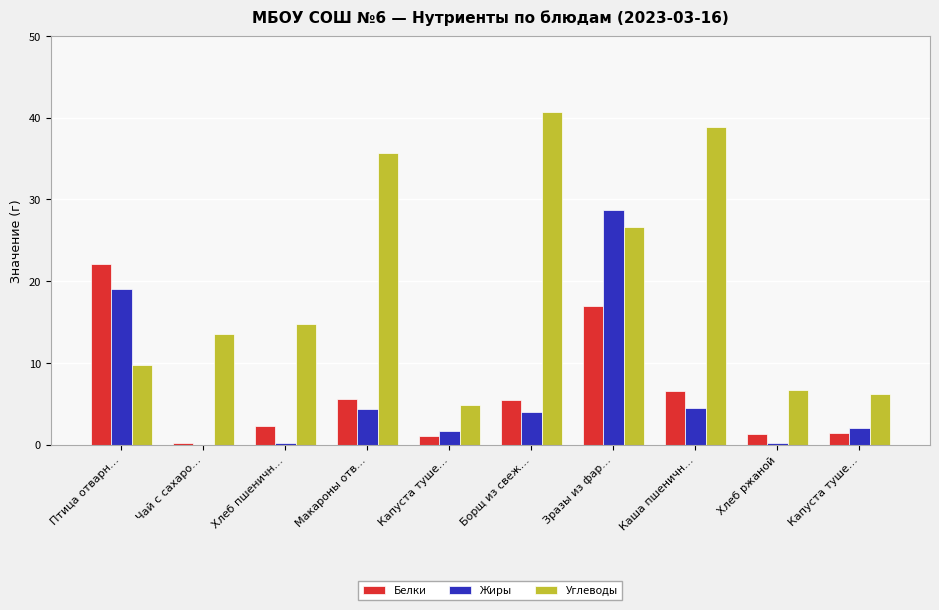

Does the chart contain stacked bars?

No